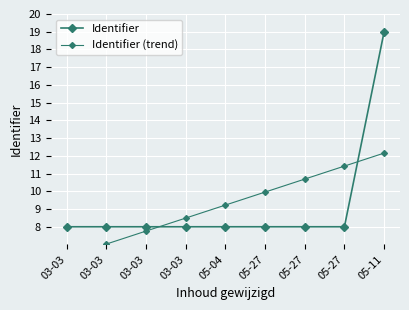

True or false: Identifier has more than 2 interior local peaks.

False